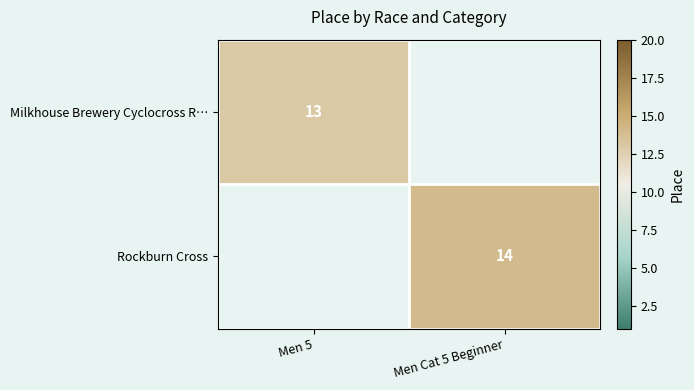

Is it true that Milkhouse Brewery Cyclocross R… equals 23 at Men 5?

False